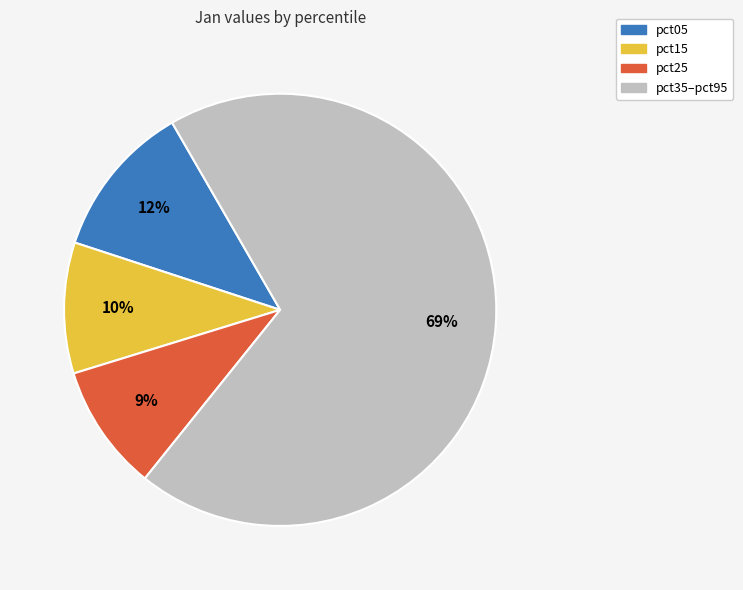

Is there a majority slice in this chart?

Yes